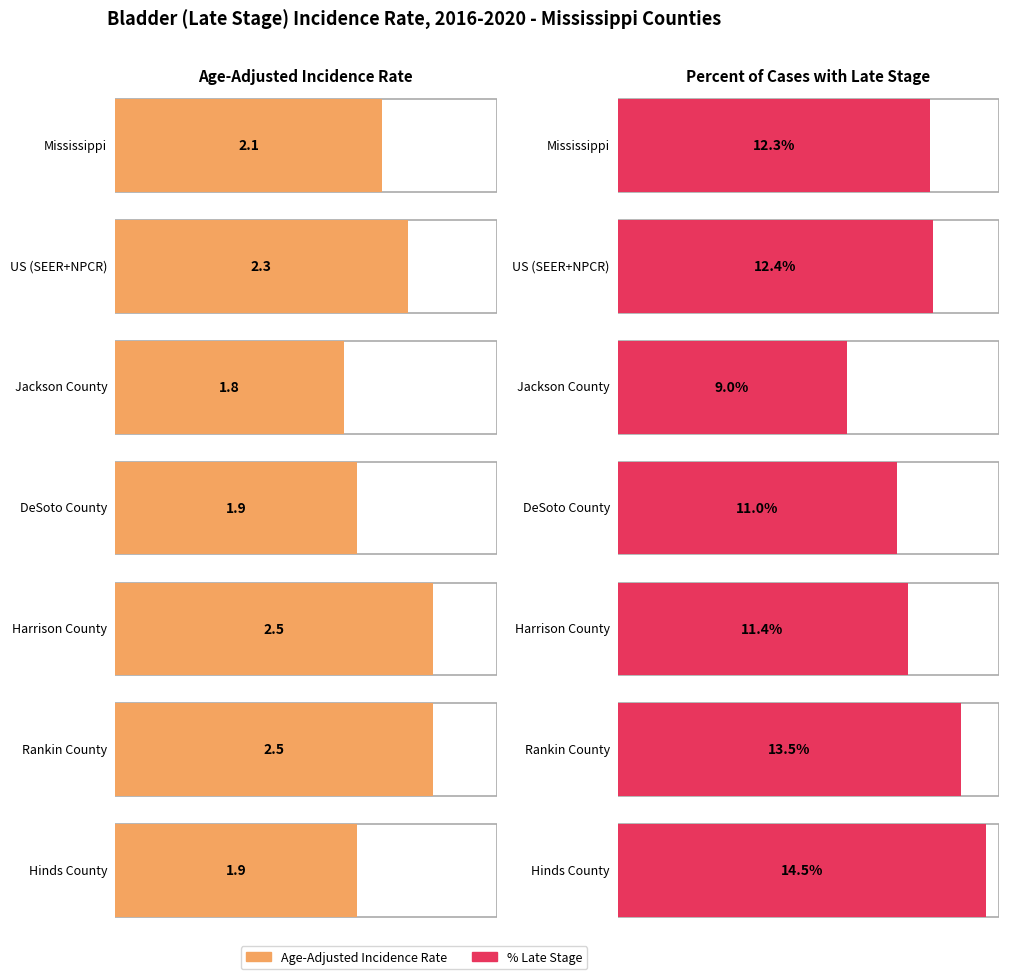

At which category is the sum across all series the highest?

Hinds County